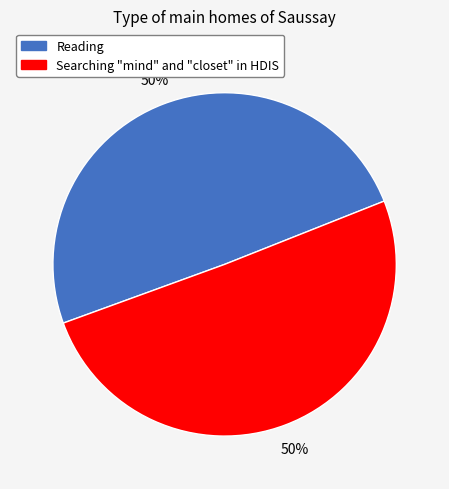

To the nearest percent, what portion does Reading represent?

50%